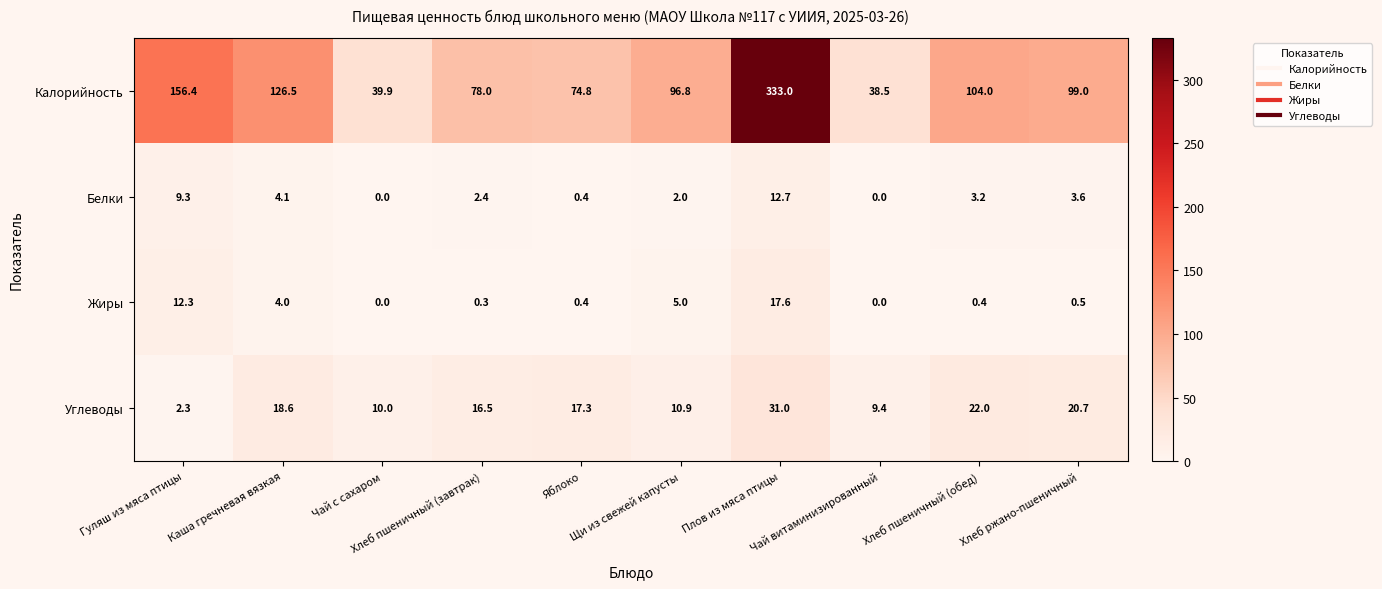

Which series has the largest total across all categories?

Калорийность